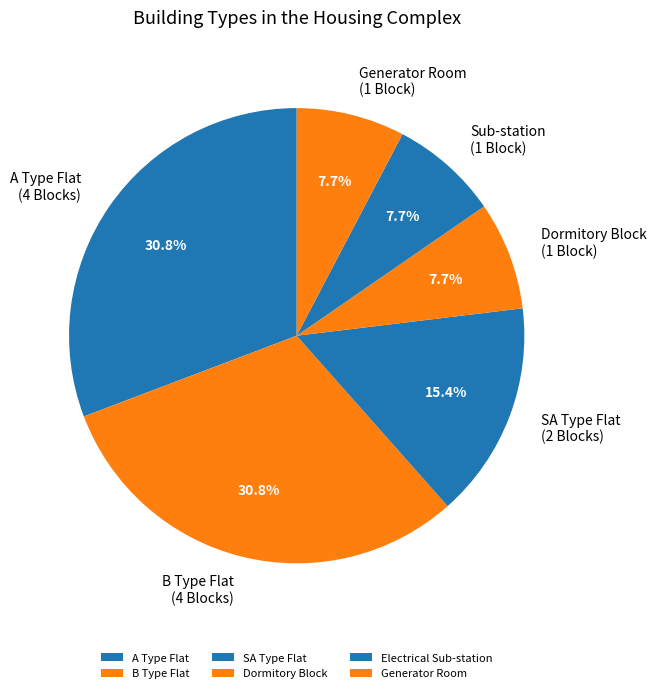

To the nearest percent, what is the difference between the largest and smallest slice percentages?

23%